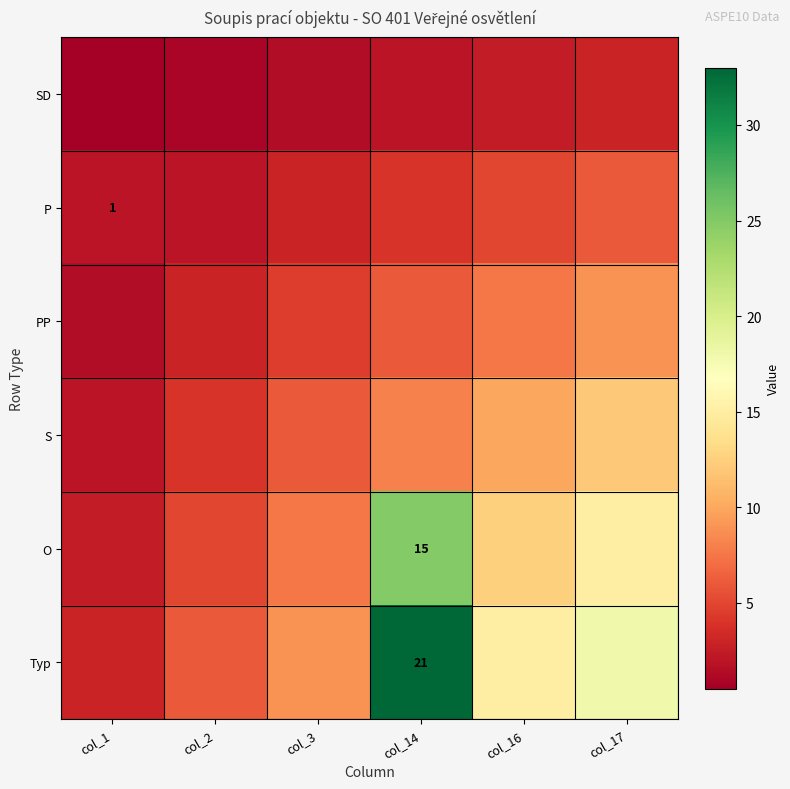

The Typ series shows 11.9 at col_14. True or false?

False